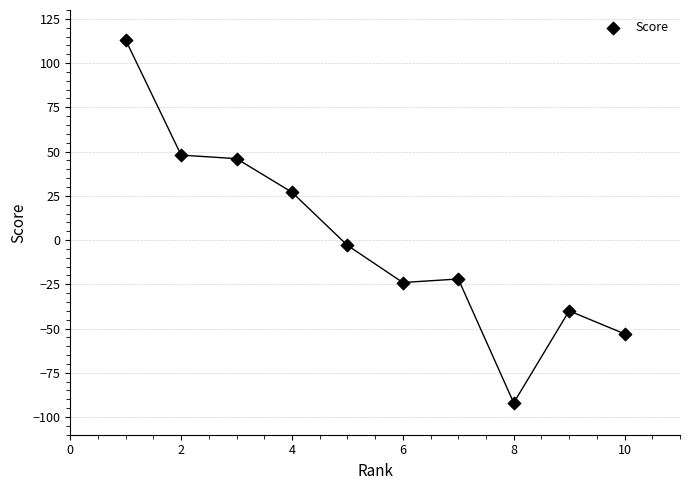

What is the range of Y values (max minus min)?

205